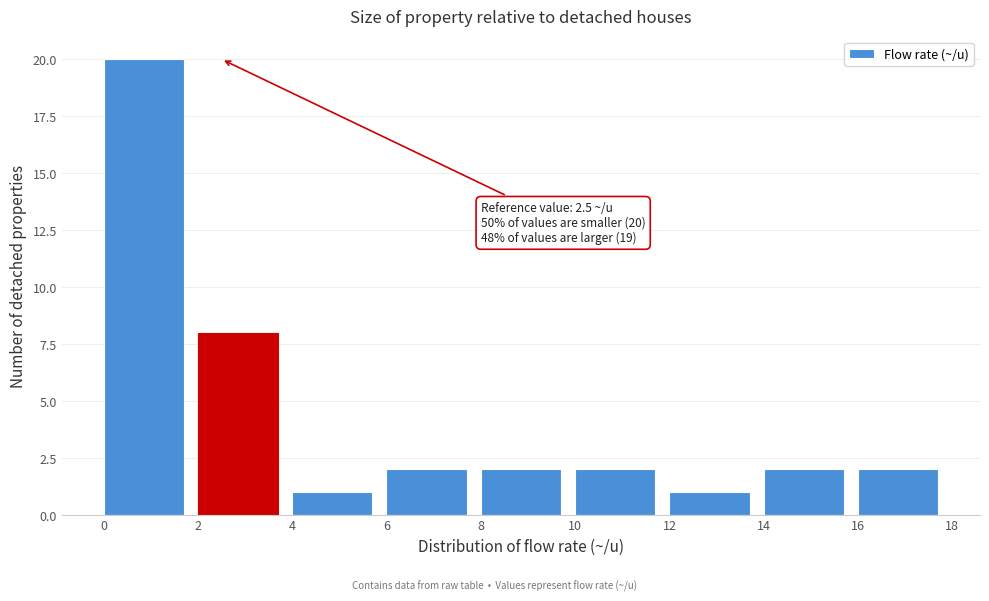

Which range on the x-axis has the tallest bar?

0 to 2